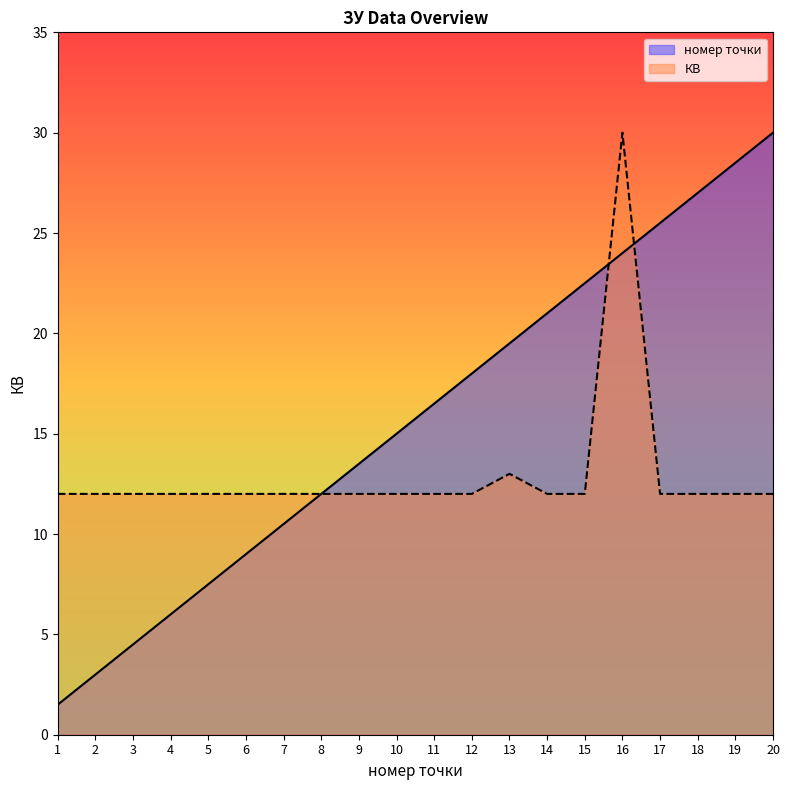

What is the sum of the номер точки values at 16 and 2?

27.0